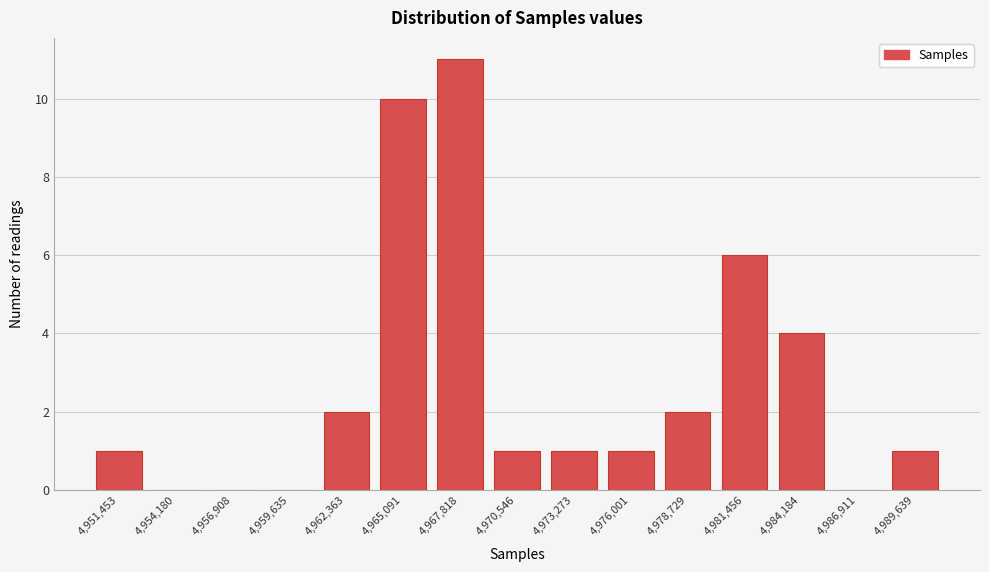

Reading left to right, transcribe all the data shown in this chart.

4,951,453=1	4,954,180=0	4,956,908=0	4,959,635=0	4,962,363=2	4,965,091=10	4,967,818=11	4,970,546=1	4,973,273=1	4,976,001=1	4,978,729=2	4,981,456=6	4,984,184=4	4,986,911=0	4,989,639=1